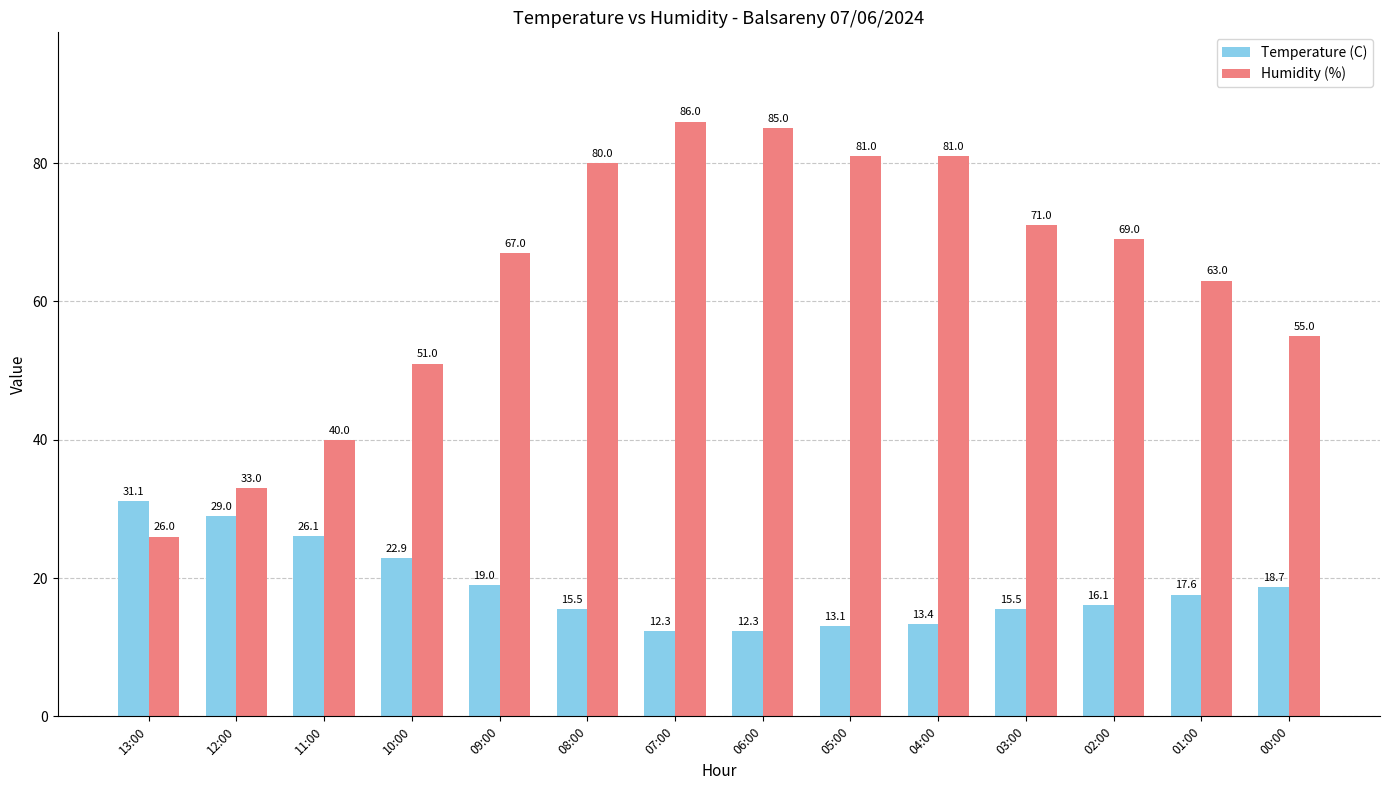

What is the lowest value of the Temperature (C) series?

12.3